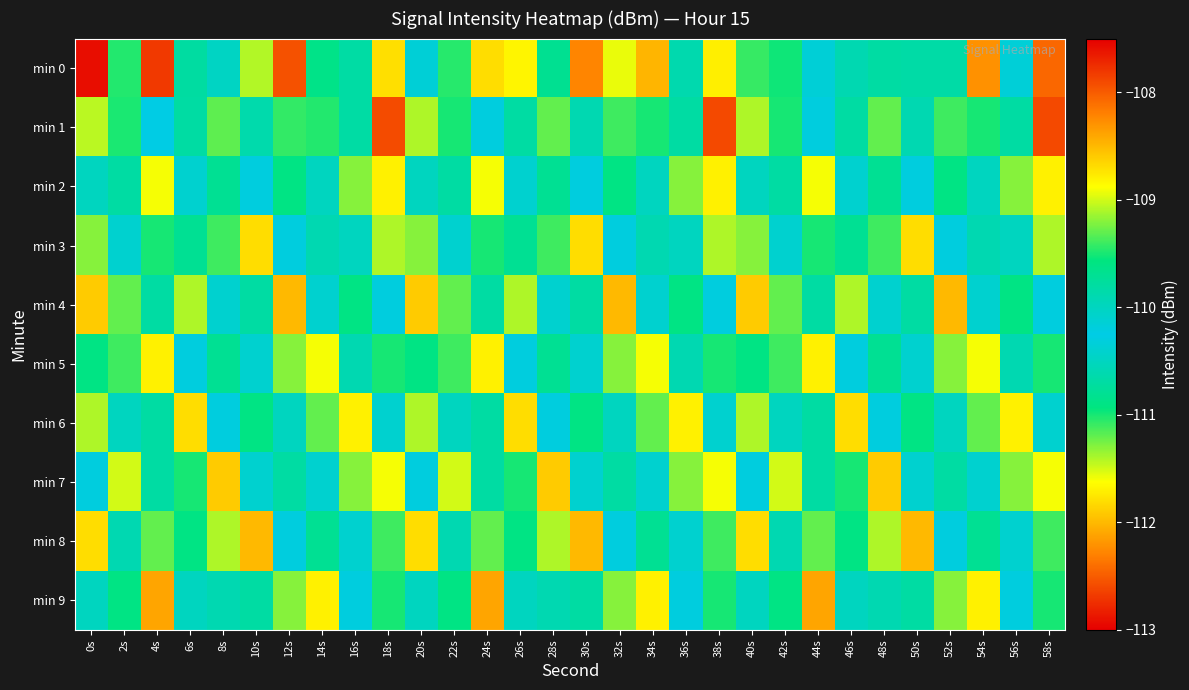

At which category does the chart reach its minimum across all series?

0s